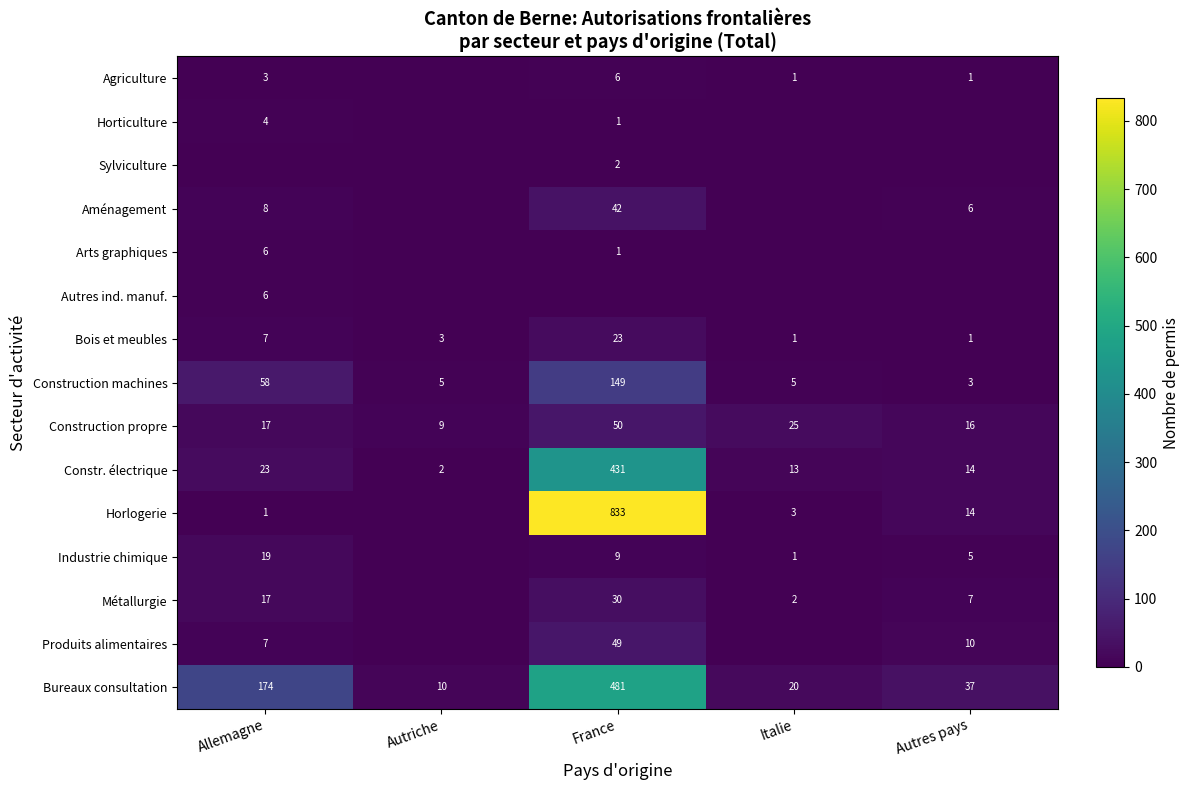

At which label does Constr. électrique first exceed 14?

Allemagne